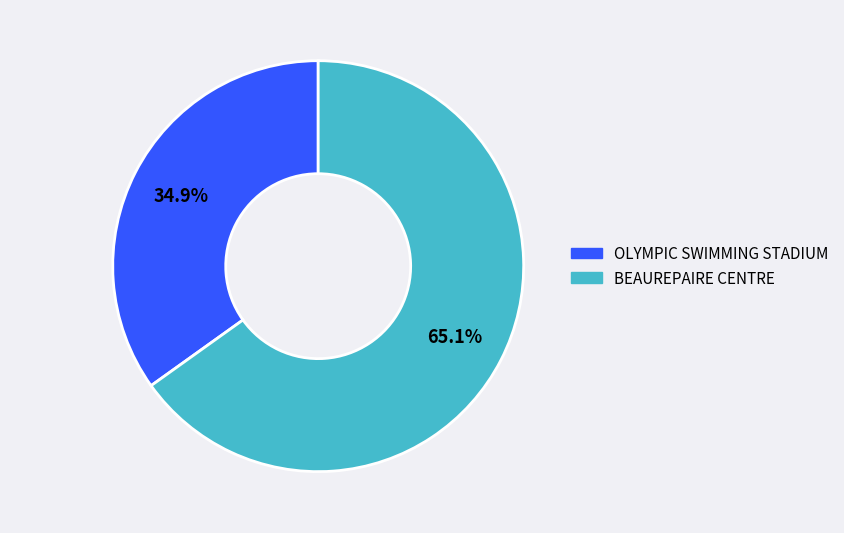

Which slice represents more than half of the pie?

BEAUREPAIRE CENTRE